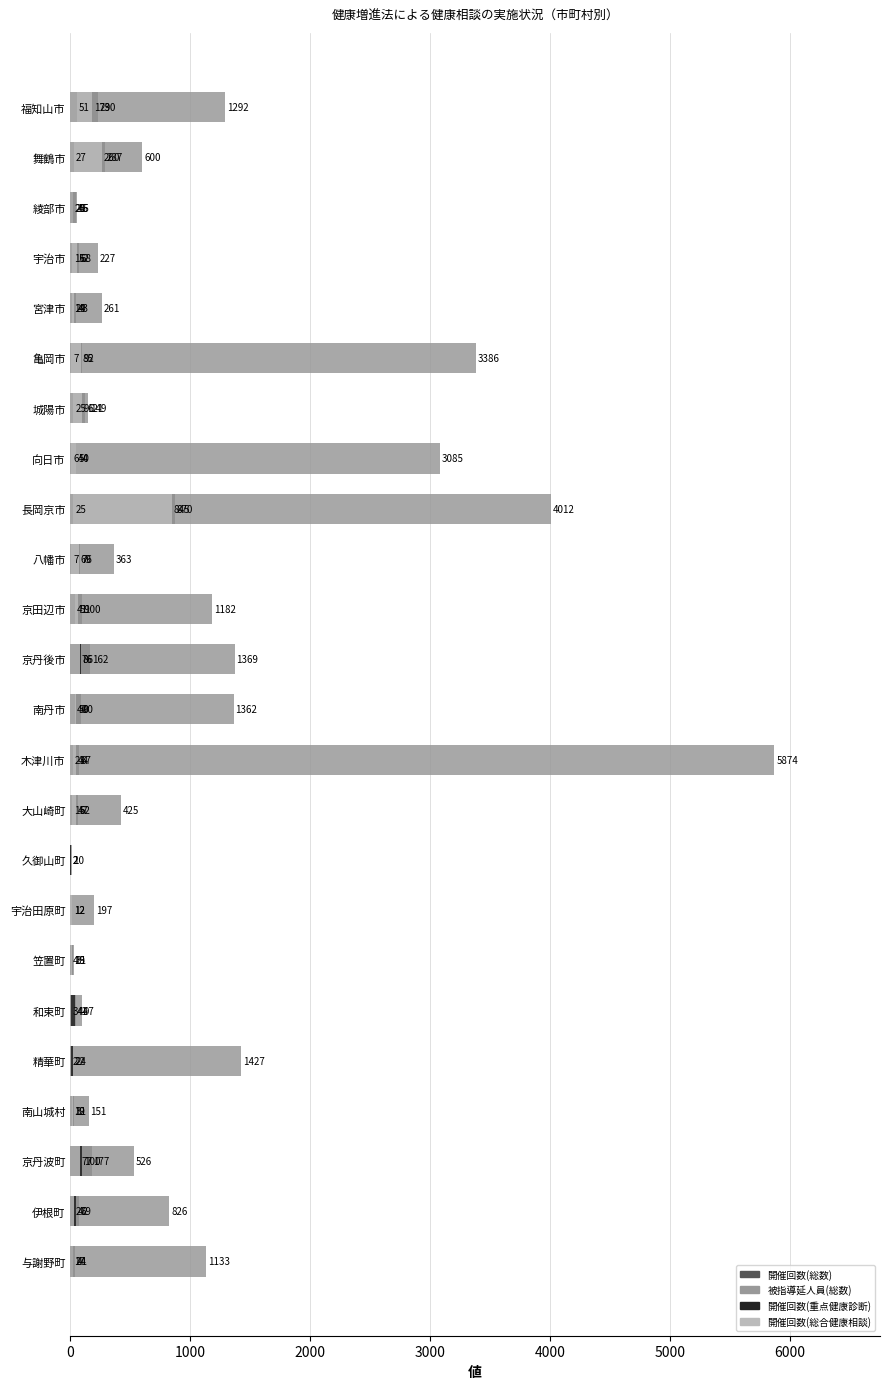

What is the sum of all 開催回数(総数) values?

2782